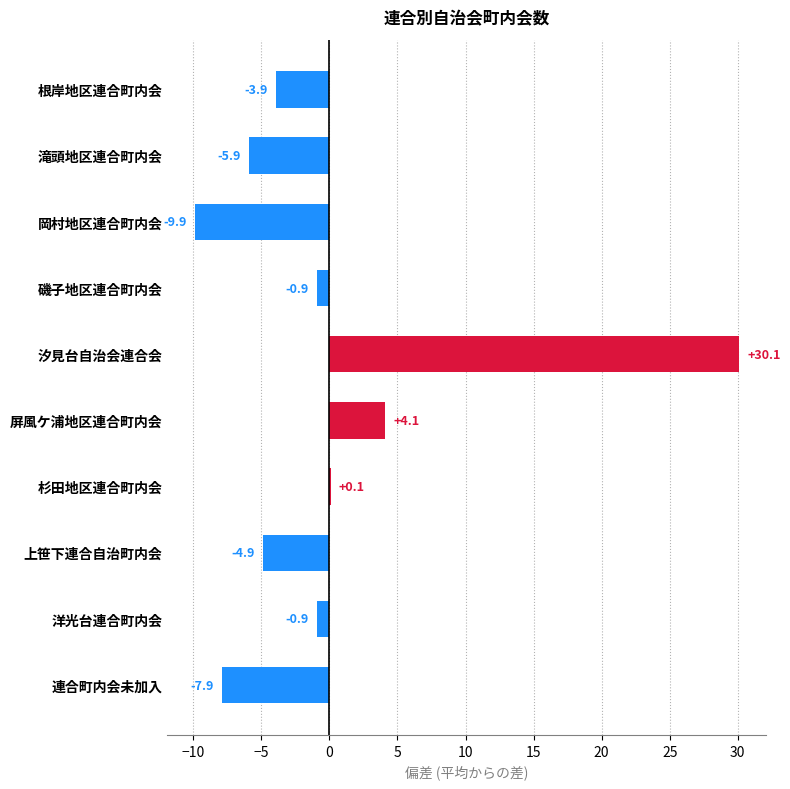

The chart shows a value of 47.1 at 汐見台自治会連合会. True or false?

False